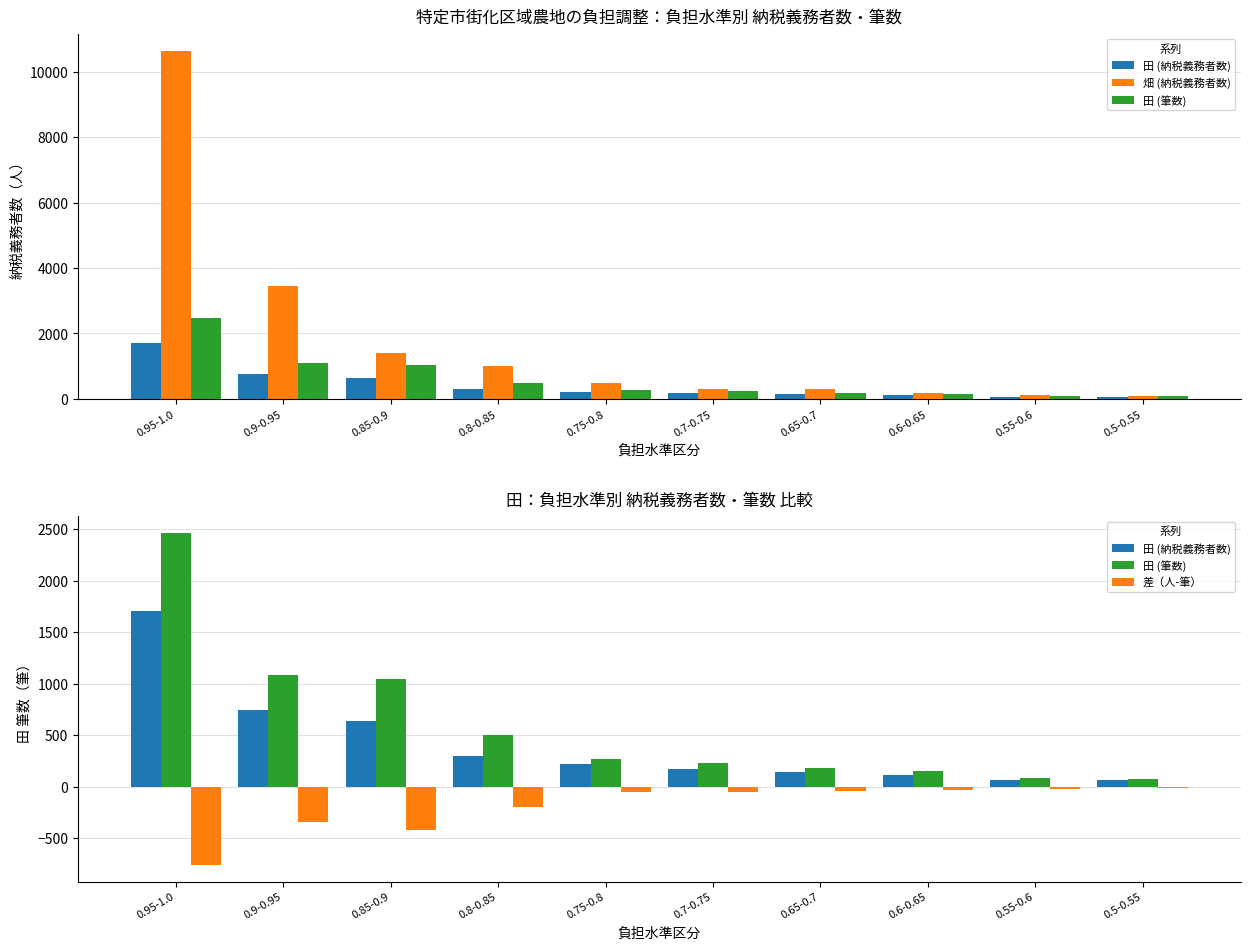

Reading left to right, extract all data points from this chart.

田 (納税義務者数): 1706	749	635	304	223	177	148	119	69	66
畑 (納税義務者数): 10634	3441	1411	1007	472	311	296	180	130	97
田 (筆数): 2463	1085	1049	501	271	229	185	149	87	77
差（人-筆）: -757	-336	-414	-197	-48	-52	-37	-30	-18	-11